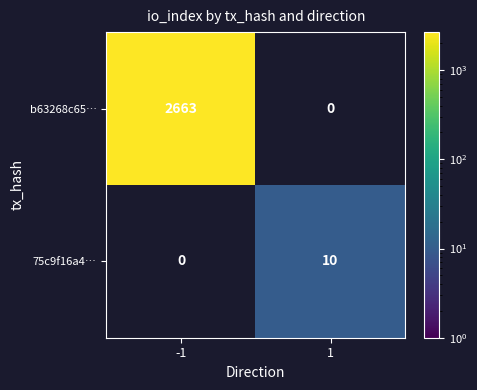

The b63268c65… series shows 1740 at -1. True or false?

False